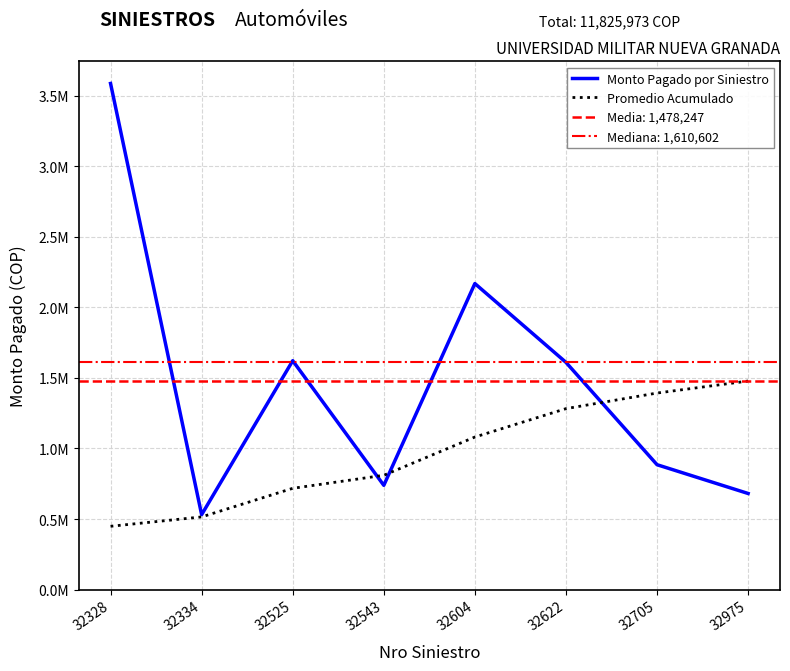

True or false: Promedio Acumulado has a value of 1393121.6 at 32705.

True